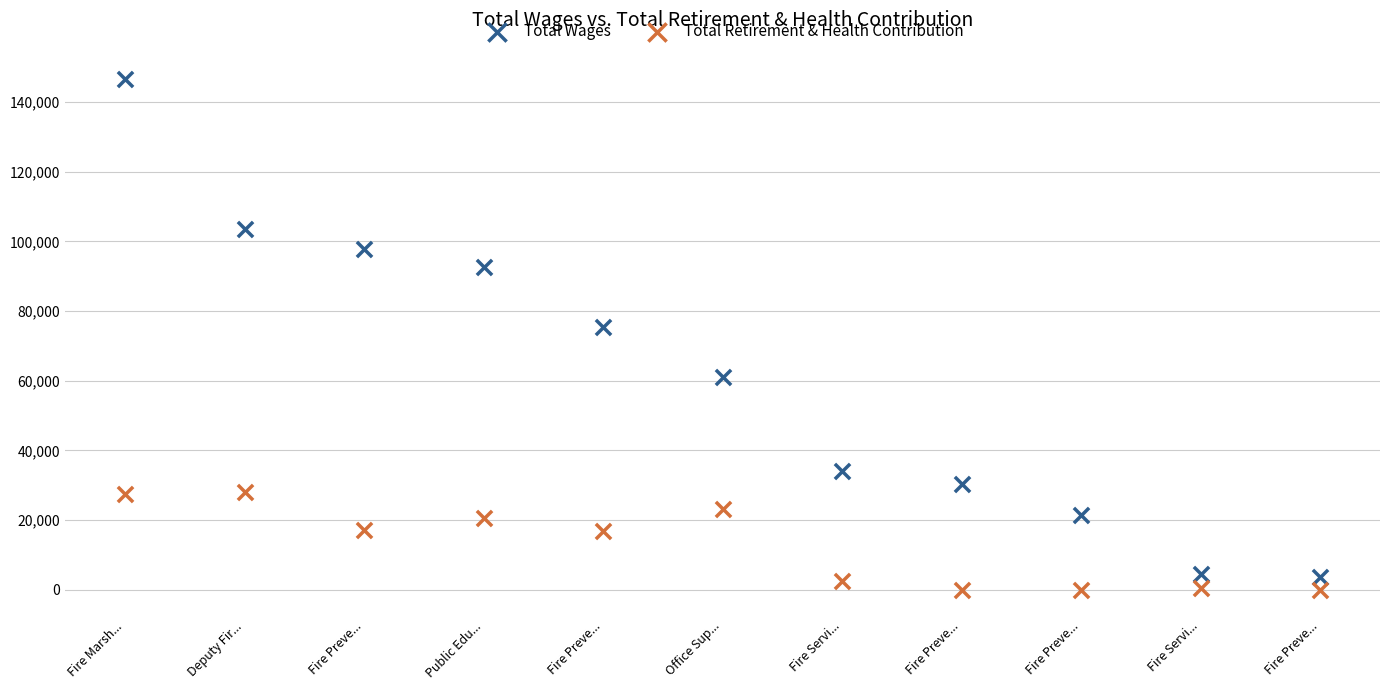

Across all data points, what is the range of Y values (max minus min)?

146556